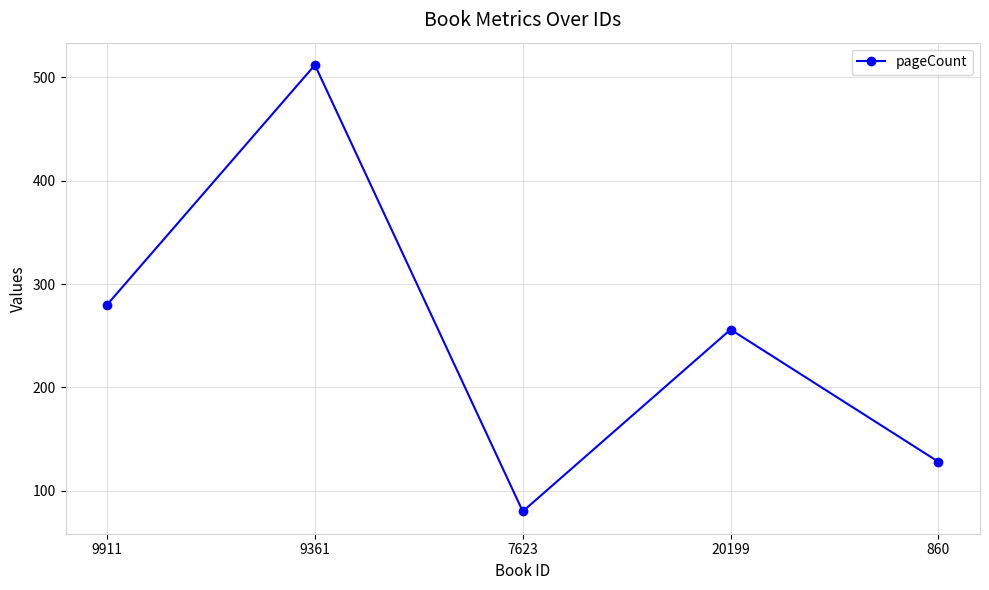

Rank the categories by value from lowest to highest.

7623, 860, 20199, 9911, 9361